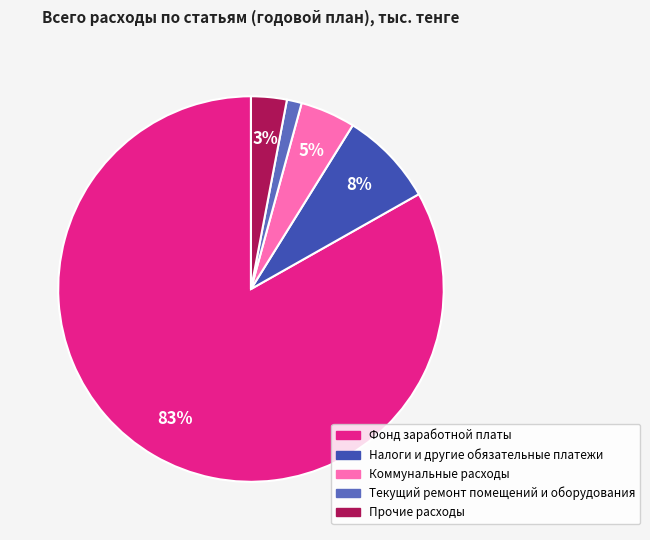

The Фонд заработной платы slice represents 95% of the pie. True or false?

False